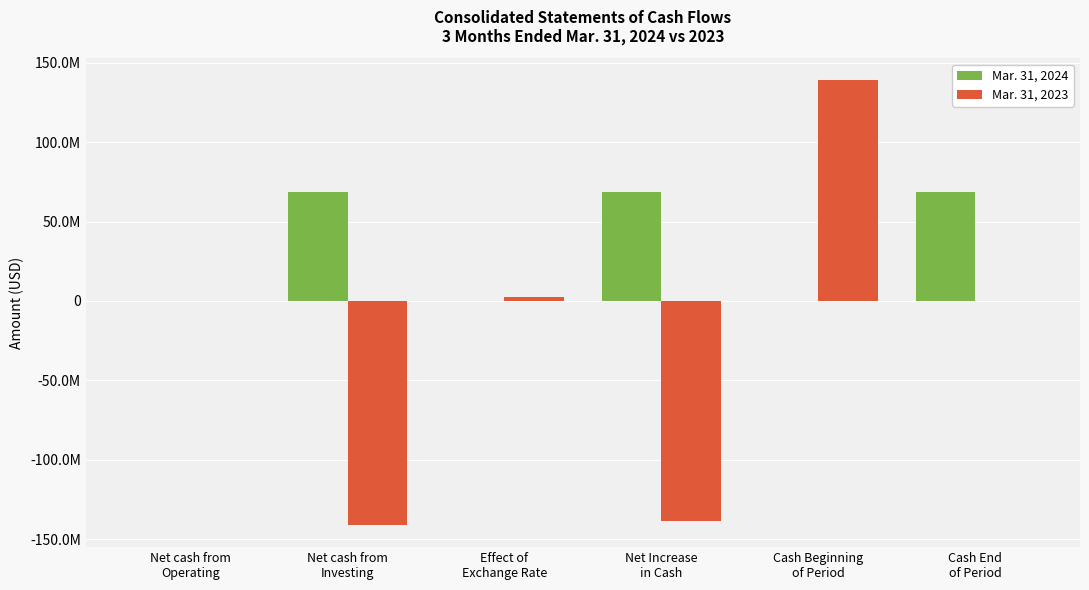

At which label is Mar. 31, 2024 closest to 34196874?

Effect of
Exchange Rate